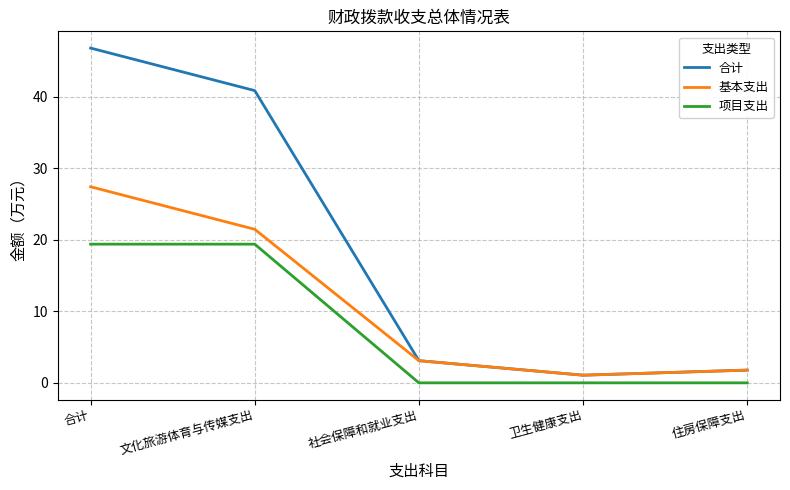

Which category has the highest value in the 合计 series?

合计